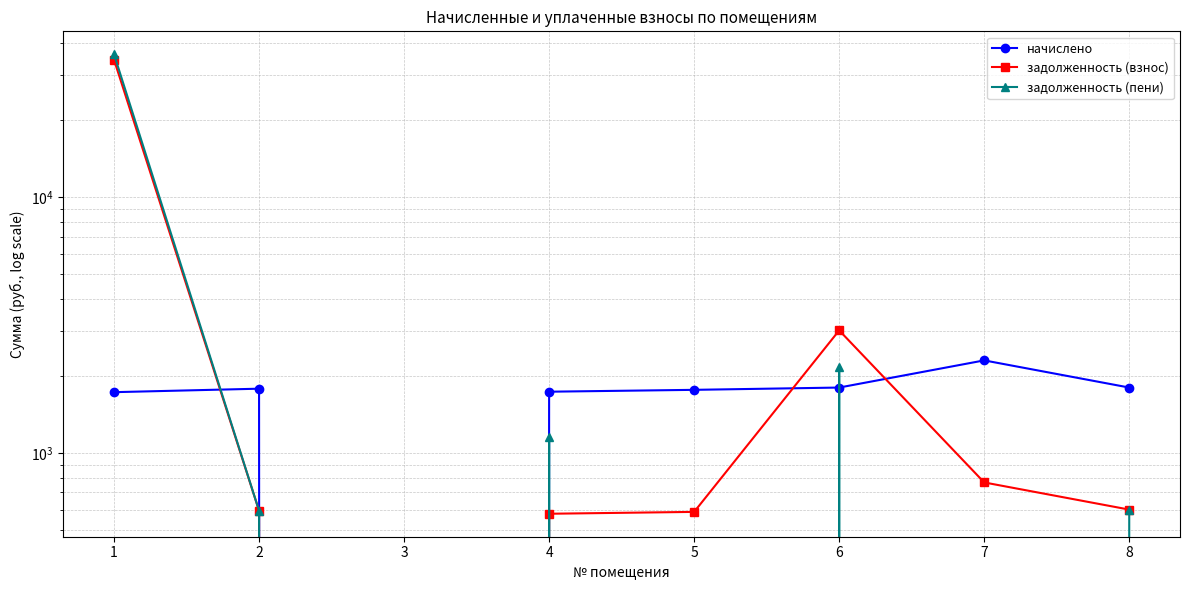

True or false: начислено has a value of 0.0 at 3.

True